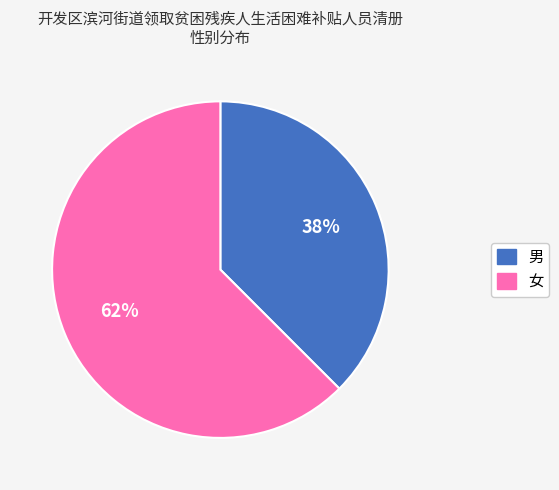

Rank the categories by value from highest to lowest.

女, 男